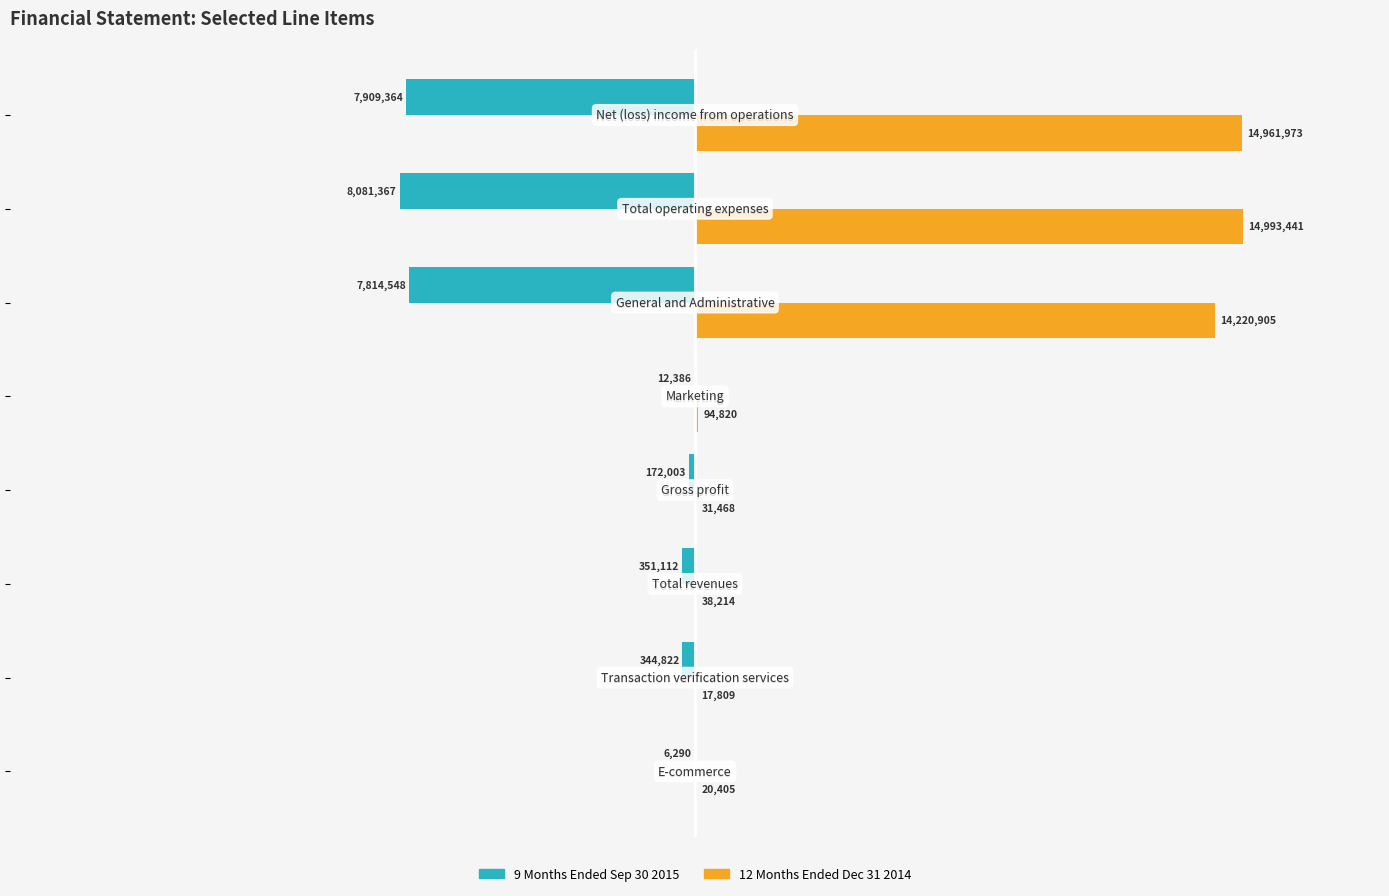

What are all the series names shown in the legend?

9 Months Ended Sep 30 2015, 12 Months Ended Dec 31 2014